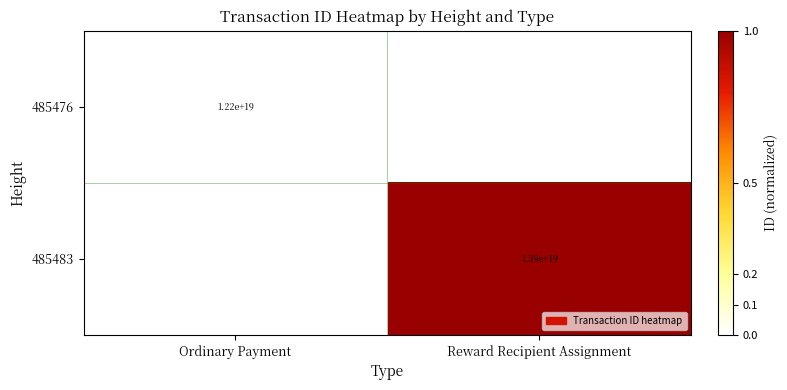

Count the number of data series in this chart.

2